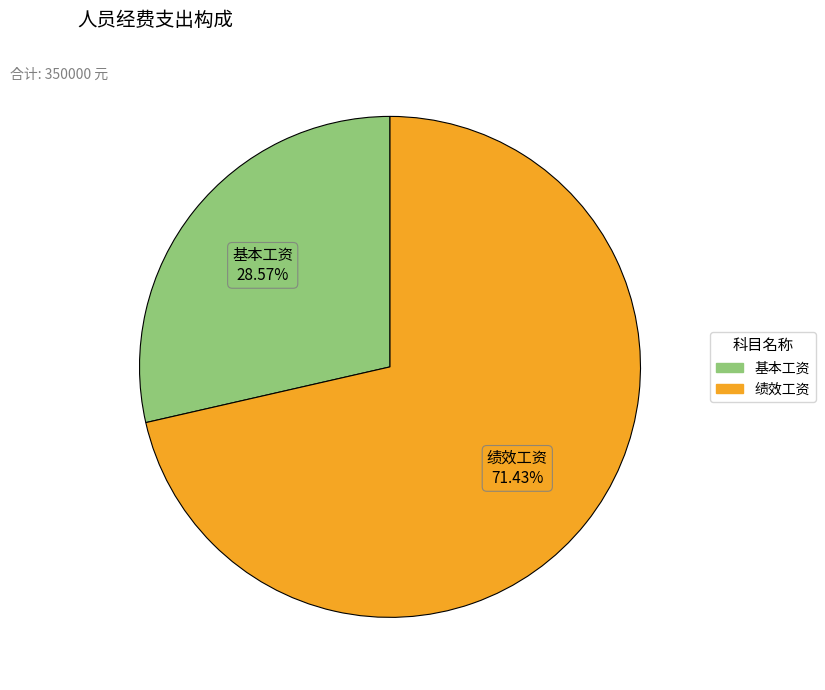

How many slices are in this pie chart?

2